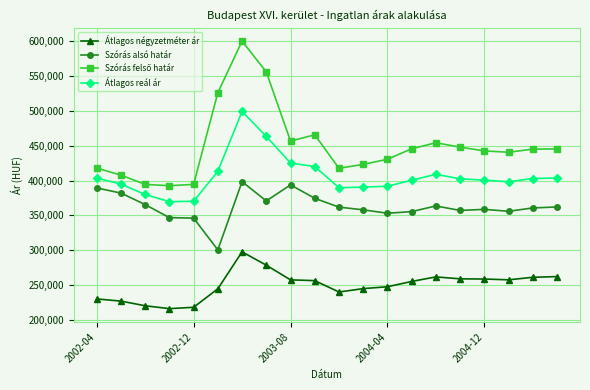

What is the minimum value for Átlagos négyzetméter ár?

216110